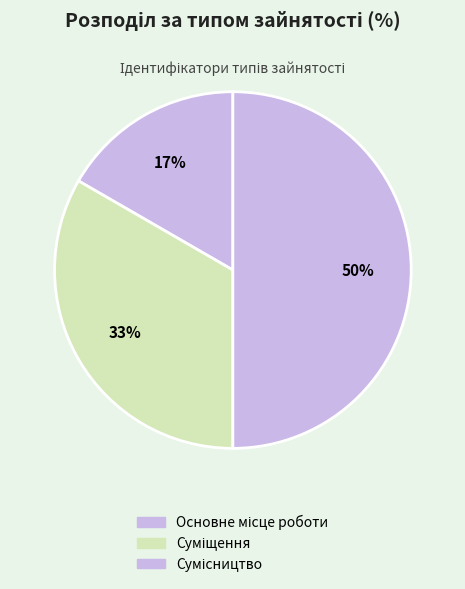

Does any single category account for the majority?

No